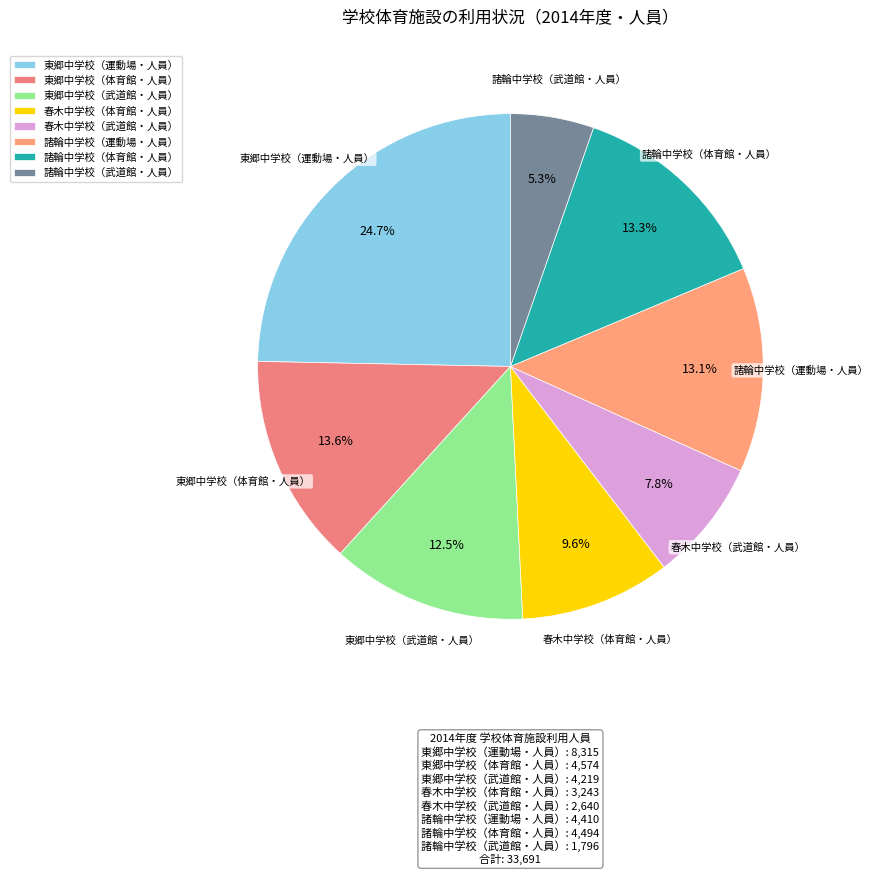

The 春木中学校（体育館・人員） slice represents 10% of the pie. True or false?

True